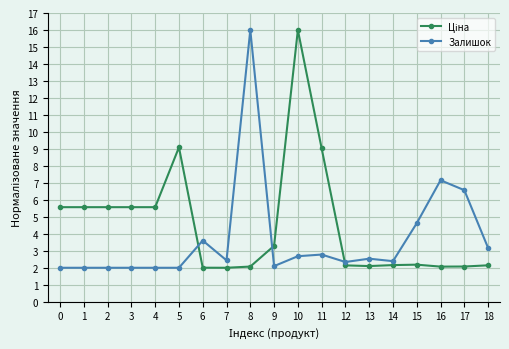

What is the total value across all series at 12?

4.5